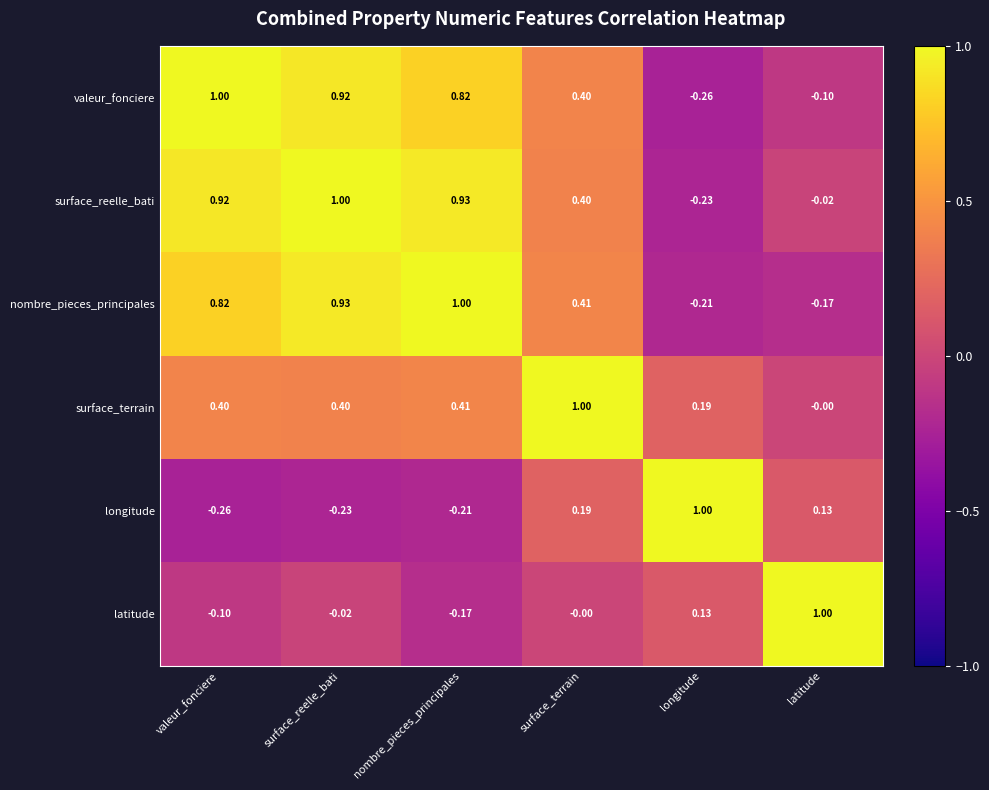

How many distinct data groups are displayed?

6